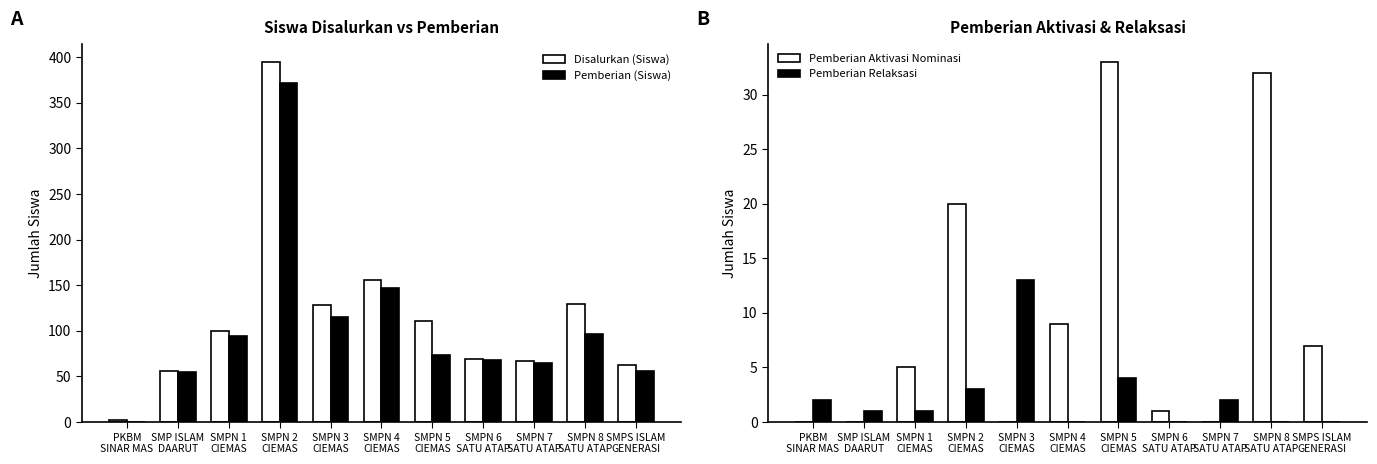

What value does the Disalurkan (Siswa) series have at SMPN 4
CIEMAS, to the nearest 50?

150